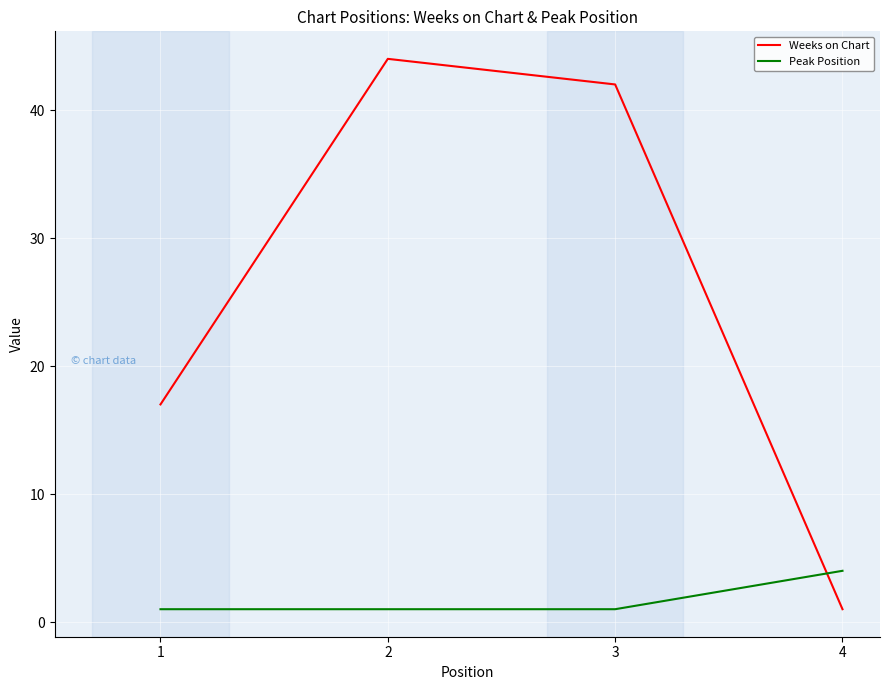

What is the difference between the Weeks on Chart values at 2 and 3?

2